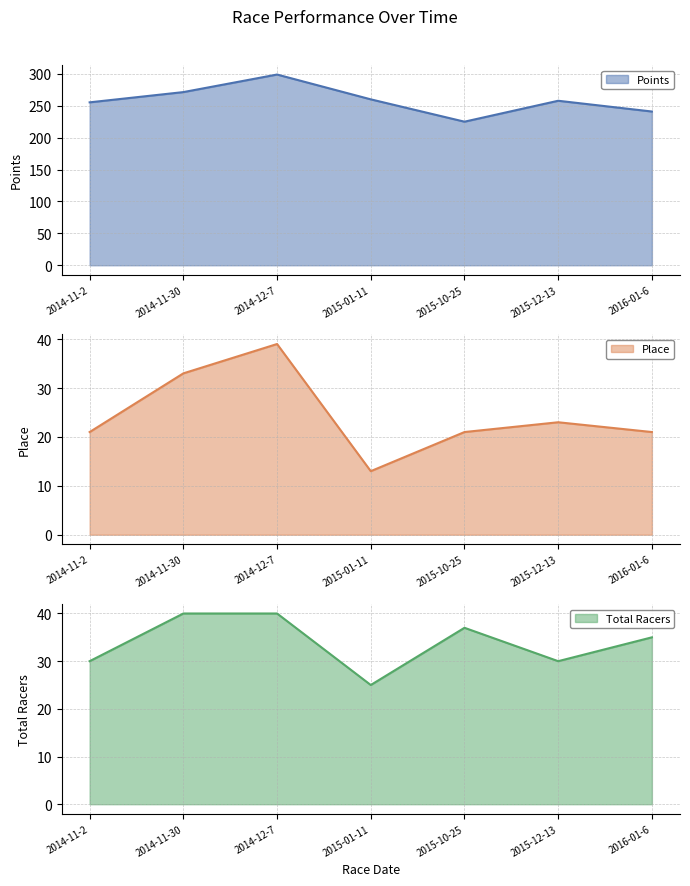

Where is Points nearest to the value 261?

2015-01-11